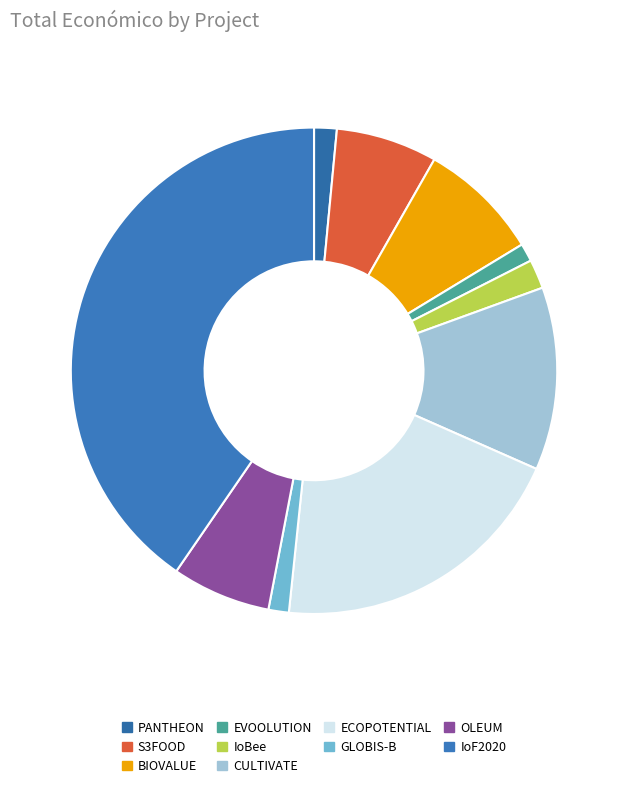

Count the number of slices in the pie.

10